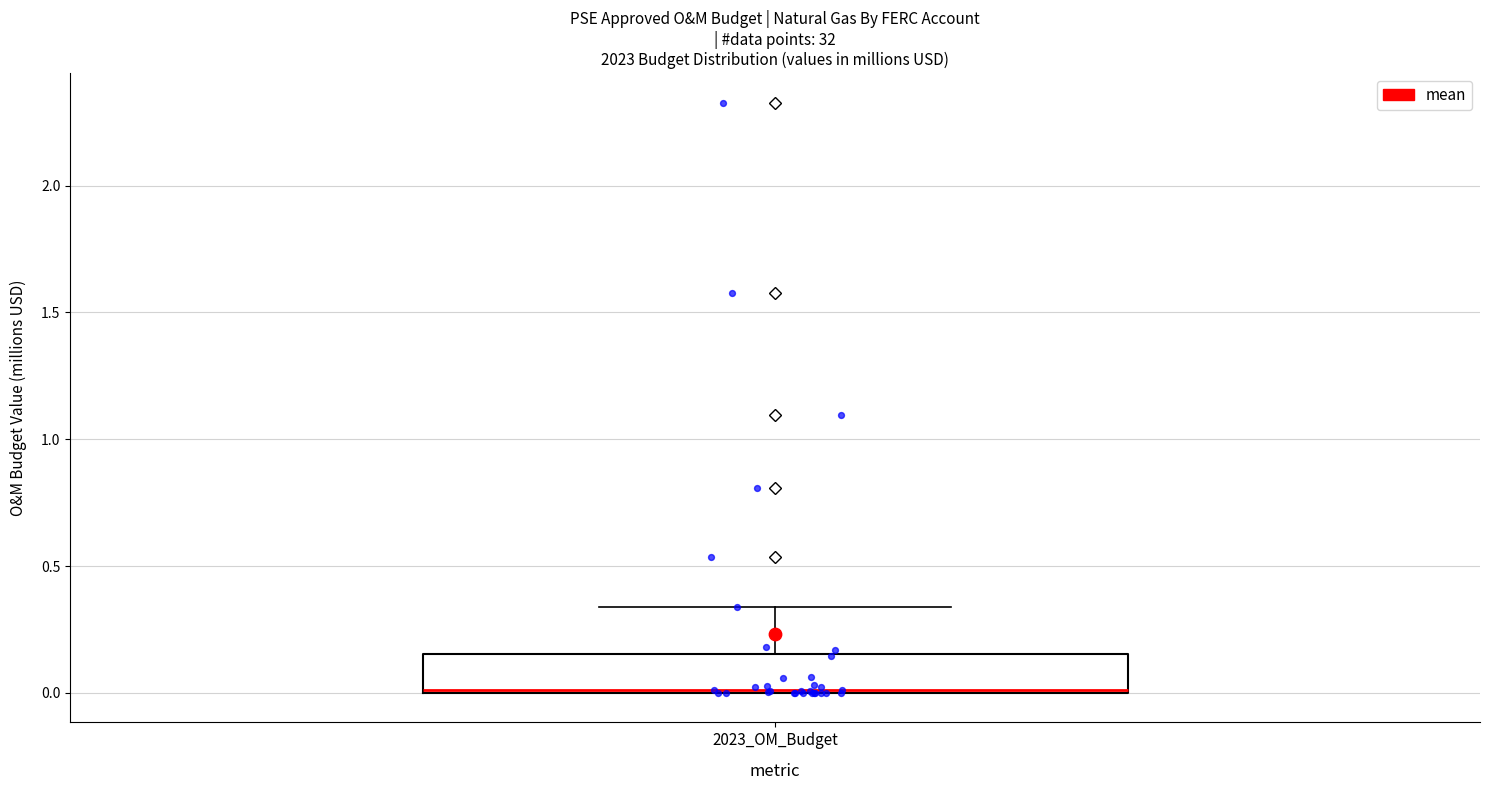

Read this box plot against the y-axis: the position of the median line, the range covered by the box, and the ends of both whiskers. The values are not printed on the chart, so give them approximately, as read against the axis.

median 0.00, box 0.00 to 0.15, whiskers 0.00 to 0.35